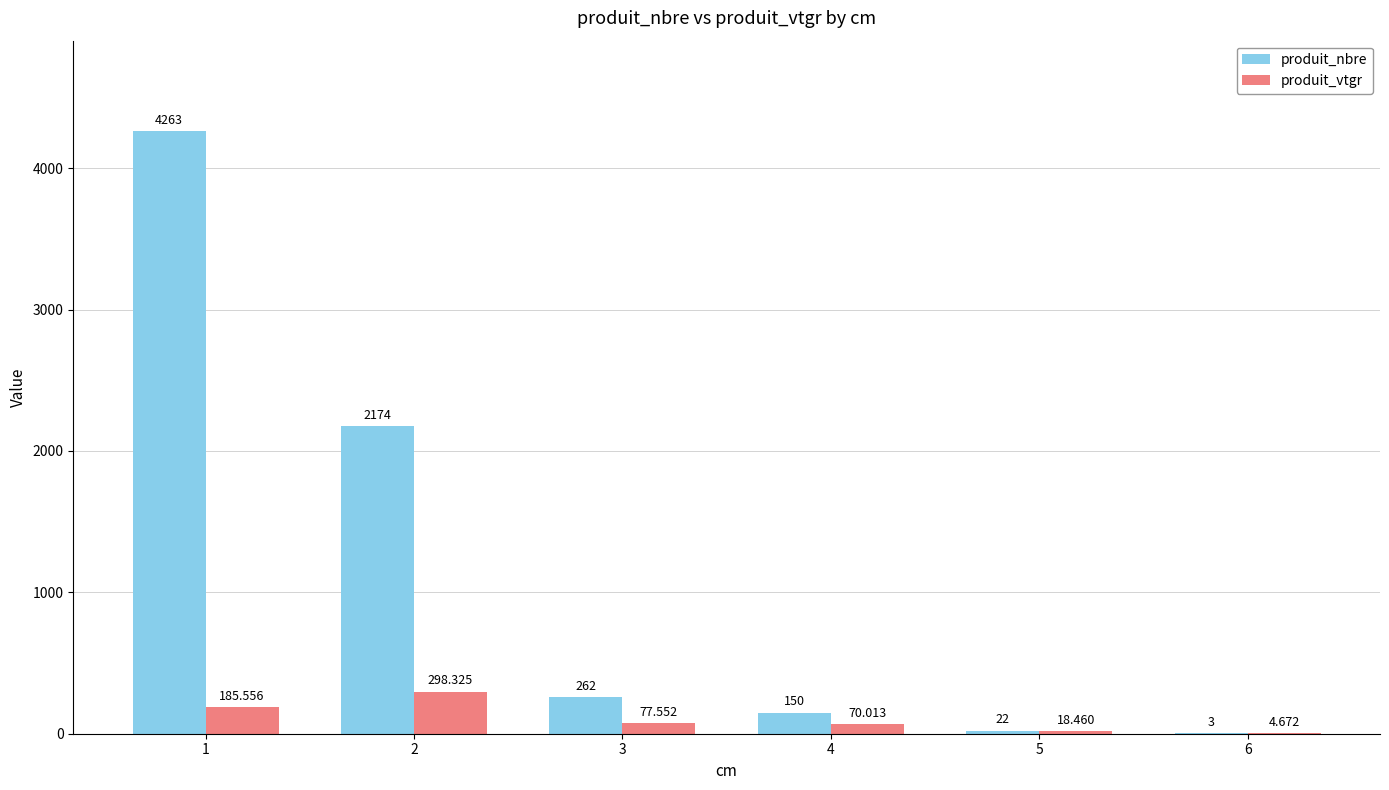

Which series has the largest total across all categories?

produit_nbre